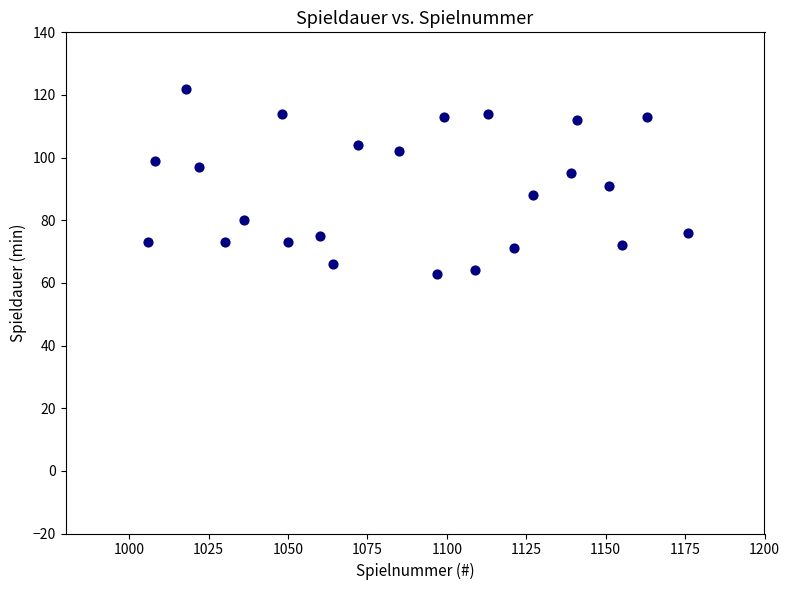

What is the range of X values (max minus min)?

170